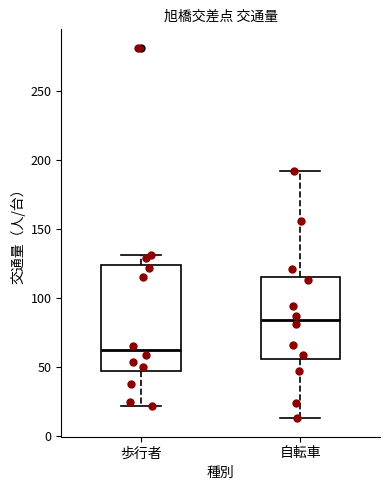

Where is the upper edge of the box for 自転車 on the y-axis? The values are not printed on the chart, so give them approximately, as read against the axis.

115